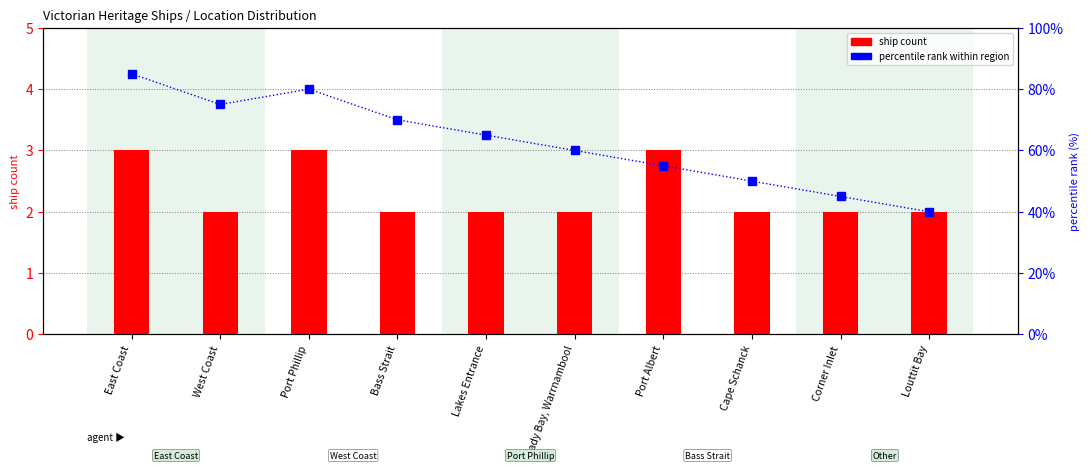

What are all the series names shown in the legend?

ship count, percentile rank within region